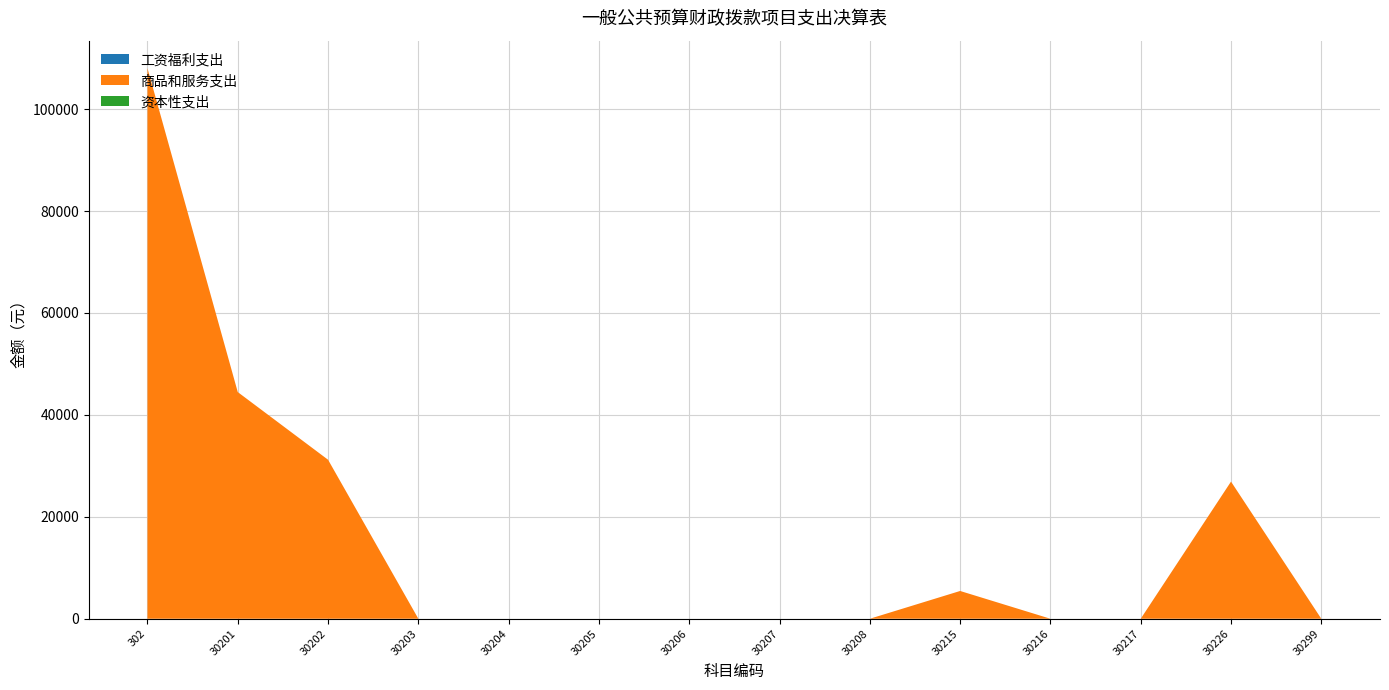

Reading left to right, extract all data points from this chart.

工资福利支出: 302=0	30201=0	30202=0	30203=0	30204=0	30205=0	30206=0	30207=0	30208=0	30215=0	30216=0	30217=0	30226=0	30299=0
商品和服务支出: 302=108041	30201=44480	30202=31200	30203=0	30204=0	30205=0	30206=0	30207=0	30208=0	30215=5448	30216=0	30217=0	30226=26913	30299=0
资本性支出: 302=0	30201=0	30202=0	30203=0	30204=0	30205=0	30206=0	30207=0	30208=0	30215=0	30216=0	30217=0	30226=0	30299=0